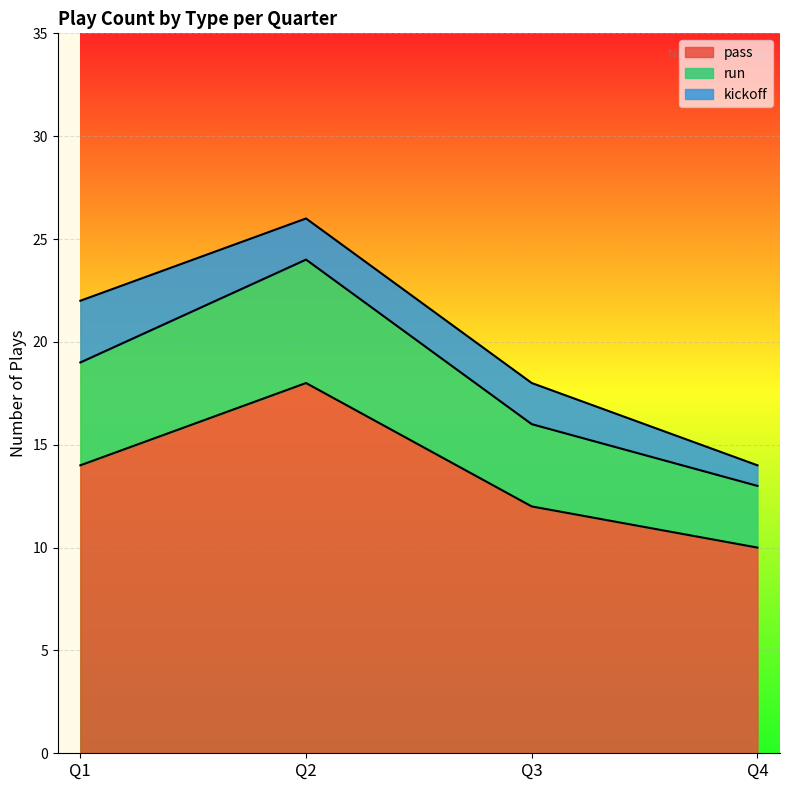

True or false: pass and run cross at least once.

False